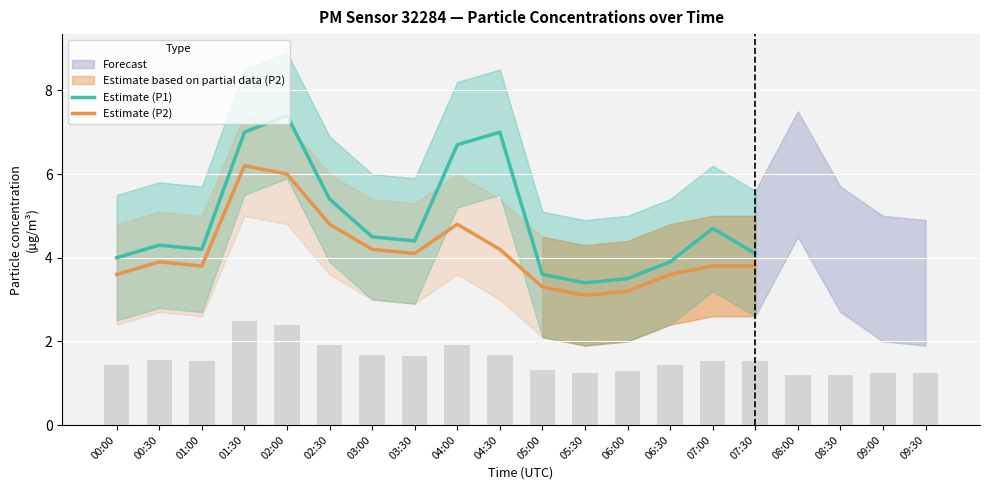

Rank the series at 00:30 from highest to lowest value.

Estimate (P1), Estimate (P2)